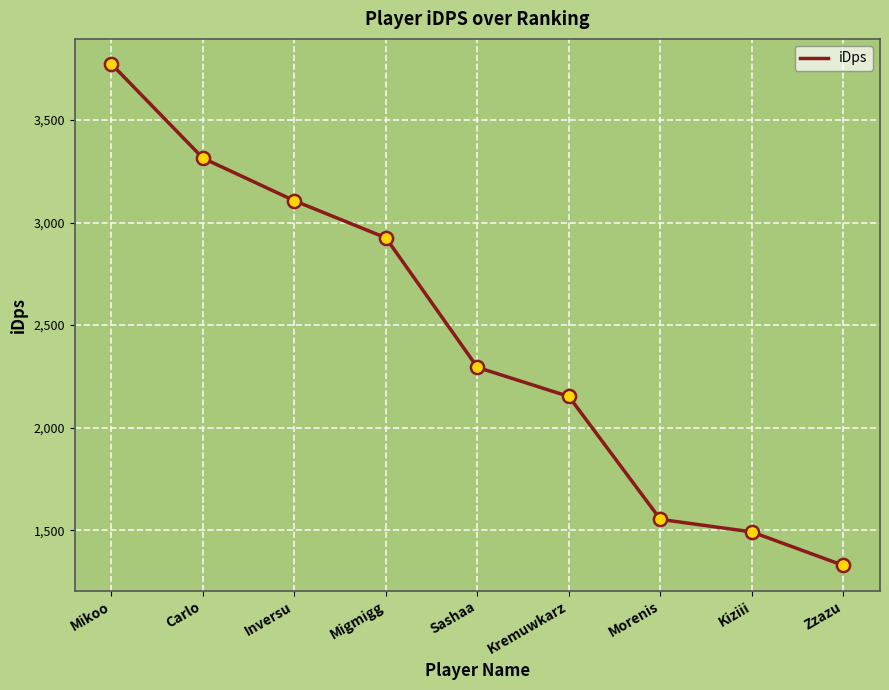

What is the change in value from Carlo to Migmigg?

-388.5